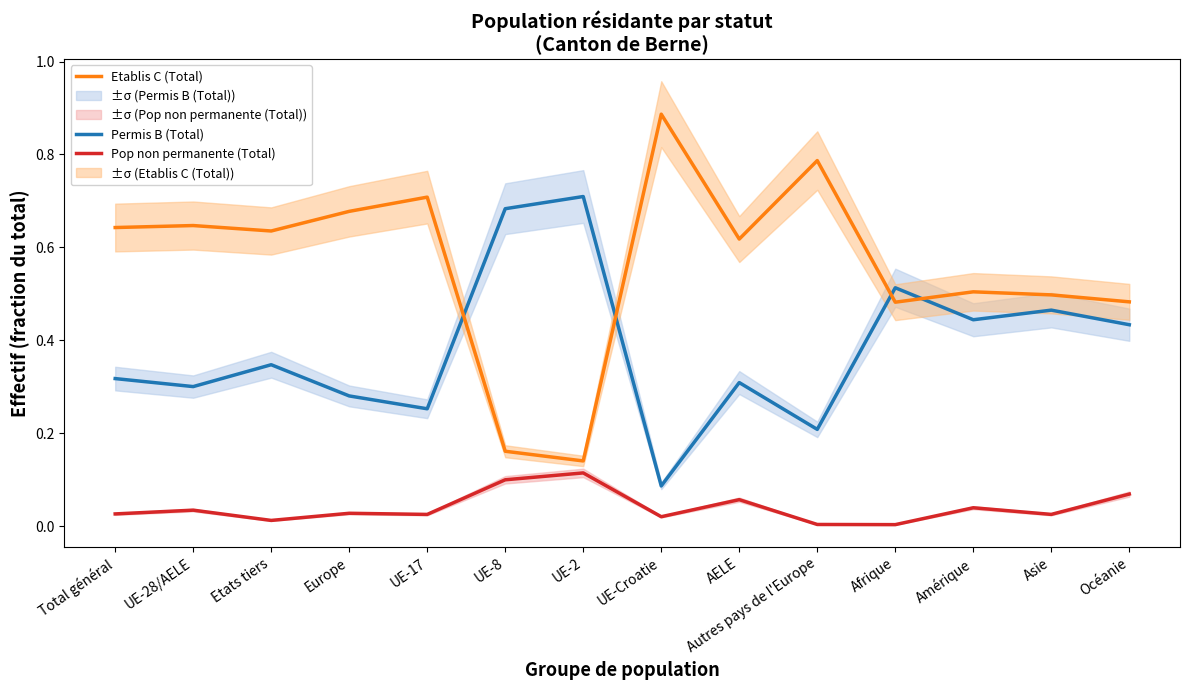

Is the value of Pop non permanente (Total) at UE-8 greater than the value of Etablis C (Total) at UE-2?

No